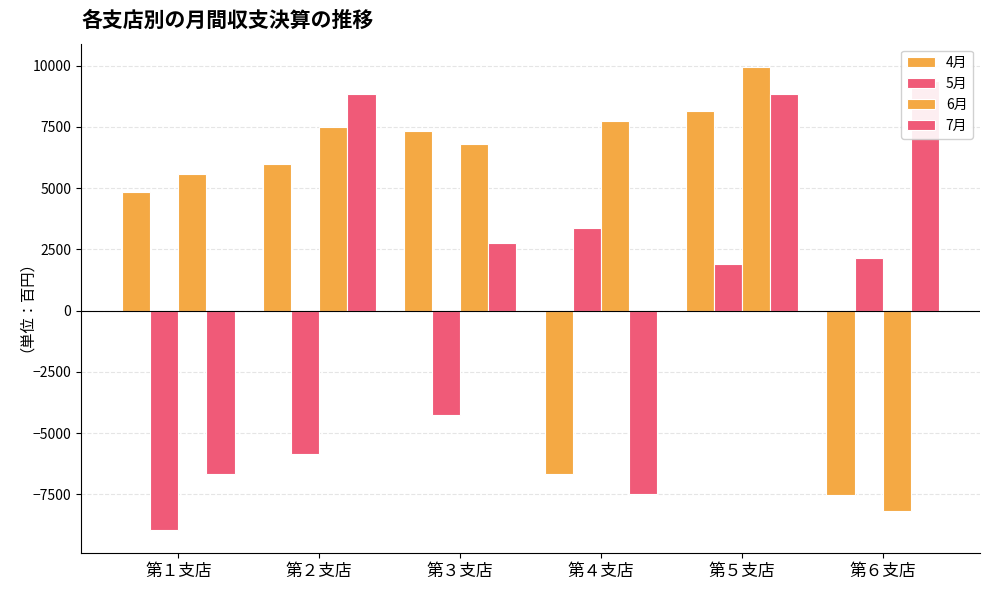

The value of 7月 at 第６支店 is 5881. True or false?

False